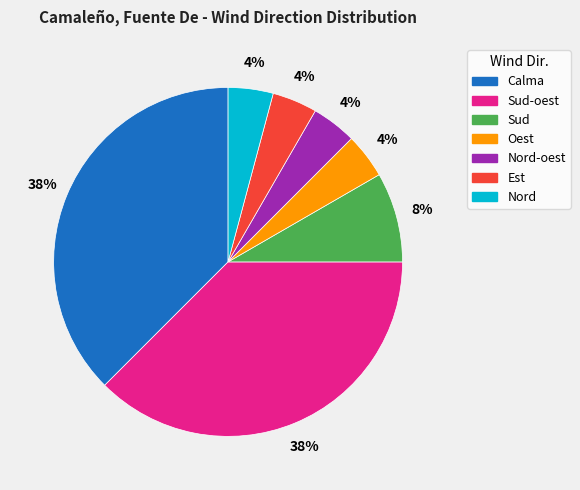

Is there a majority slice in this chart?

No